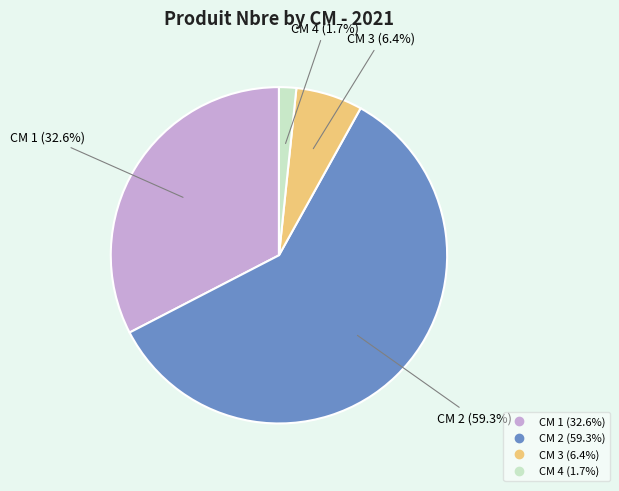

Is there a majority slice in this chart?

Yes